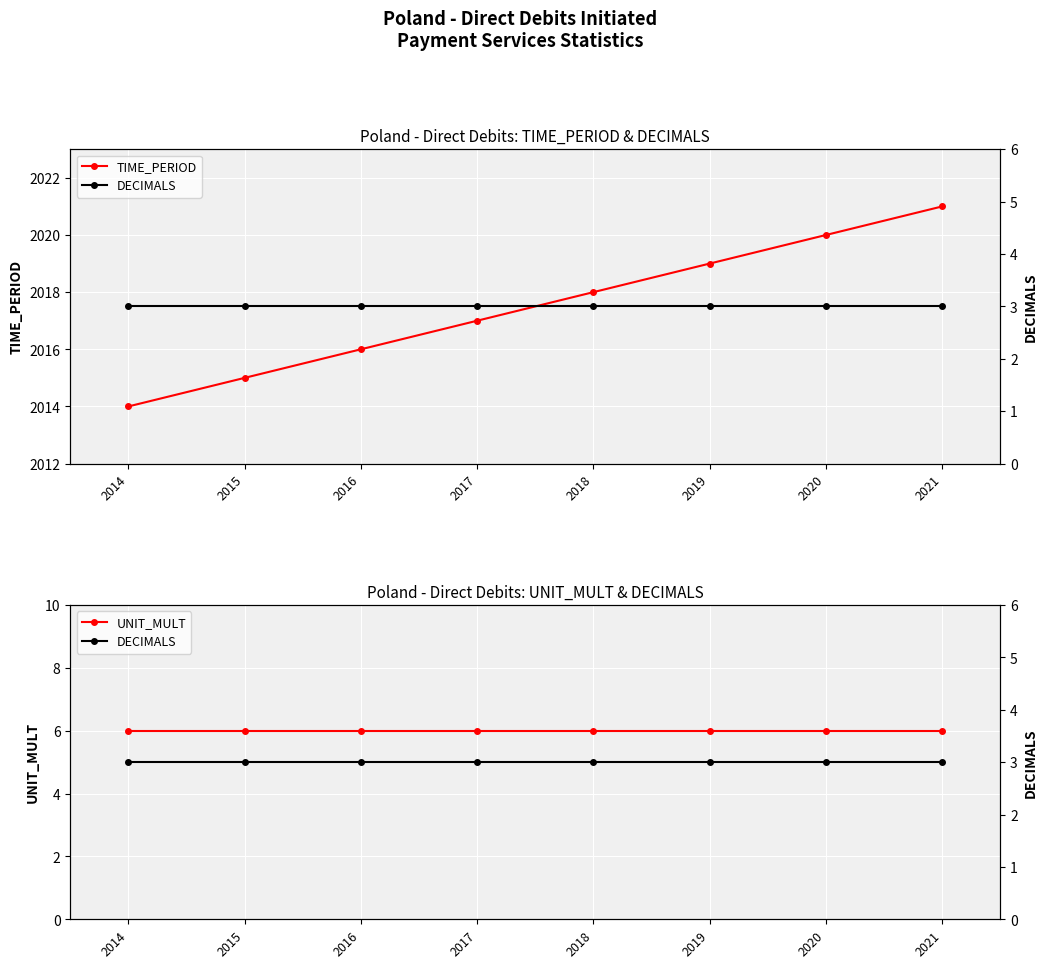

At 2014, list the series in order from largest to smallest.

TIME_PERIOD, UNIT_MULT, DECIMALS